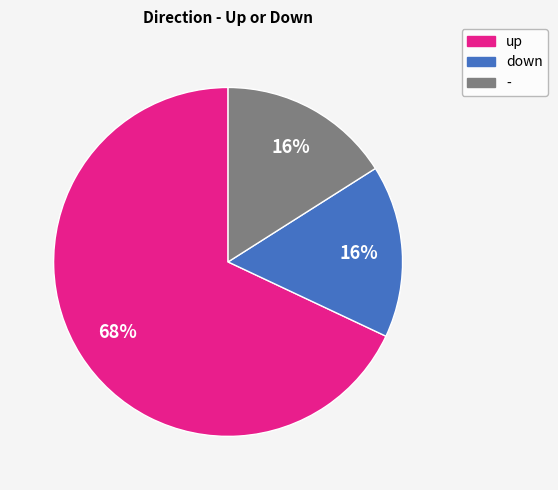

What percentage is the up slice, to the nearest percent?

68%